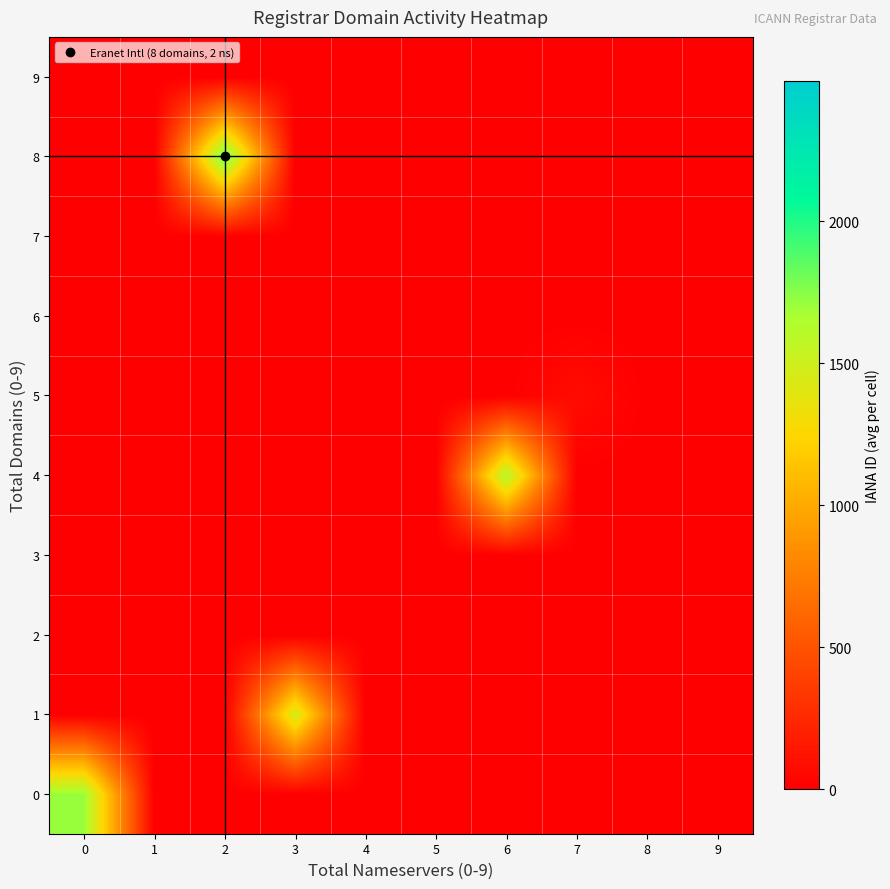

Reading left to right, what are all the values shown in this chart?

0: 0=1707.0	1=0.0	2=0.0	3=0.0	4=0.0	5=0.0	6=0.0	7=0.0	8=0.0	9=0.0
1: 0=0.0	1=0.0	2=0.0	3=1466.0	4=0.0	5=0.0	6=0.0	7=0.0	8=0.0	9=0.0
2: 0=0.0	1=0.0	2=0.0	3=0.0	4=0.0	5=0.0	6=0.0	7=0.0	8=0.0	9=0.0
3: 0=0.0	1=0.0	2=0.0	3=0.0	4=0.0	5=0.0	6=0.0	7=0.0	8=0.0	9=0.0
4: 0=0.0	1=0.0	2=0.0	3=0.0	4=0.0	5=0.0	6=1621.0	7=0.0	8=0.0	9=0.0
5: 0=0.0	1=0.0	2=0.0	3=0.0	4=0.0	5=0.0	6=0.0	7=81.0	8=0.0	9=0.0
6: 0=0.0	1=0.0	2=0.0	3=0.0	4=0.0	5=0.0	6=0.0	7=0.0	8=0.0	9=0.0
7: 0=0.0	1=0.0	2=0.0	3=0.0	4=0.0	5=0.0	6=0.0	7=0.0	8=0.0	9=0.0
8: 0=0.0	1=0.0	2=1868.0	3=0.0	4=0.0	5=0.0	6=0.0	7=0.0	8=0.0	9=0.0
9: 0=0.0	1=0.0	2=0.0	3=0.0	4=0.0	5=0.0	6=0.0	7=0.0	8=0.0	9=0.0